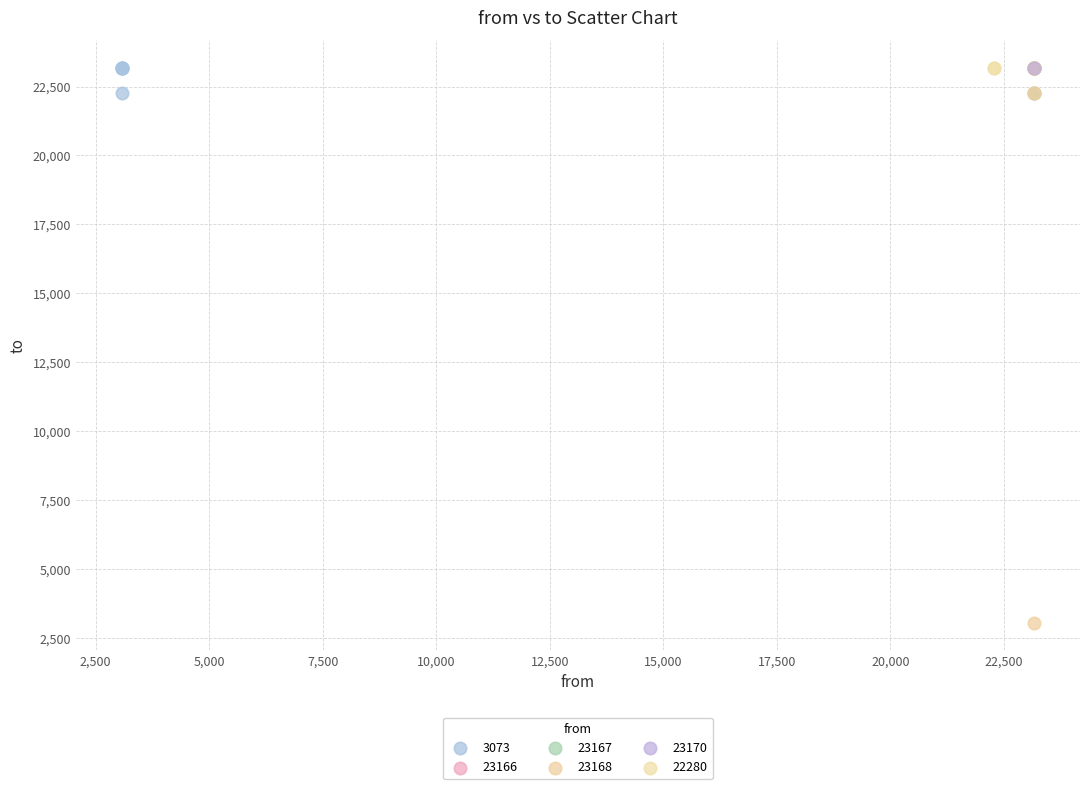

What are all the series names shown in the legend?

3073, 23166, 23167, 23168, 23170, 22280